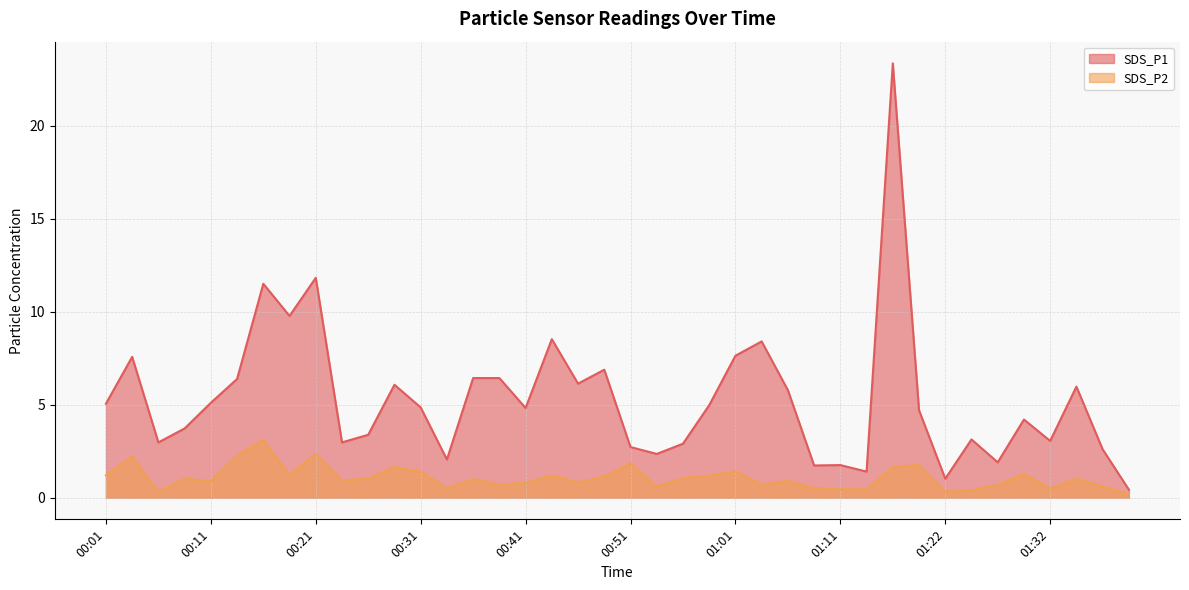

Is the value of SDS_P2 at 00:14 greater than the value of SDS_P1 at 01:11?

Yes